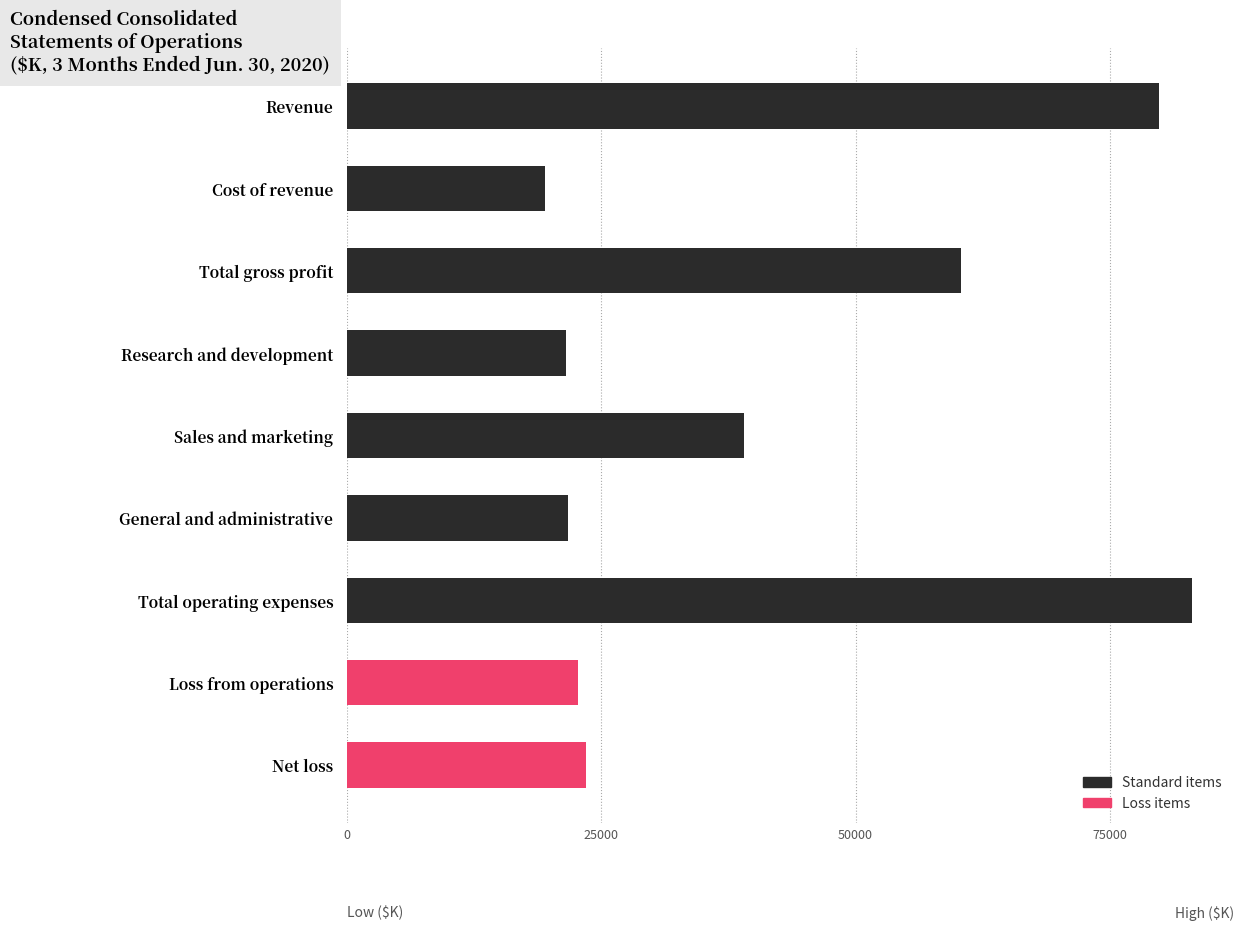

What is the average value?

41255